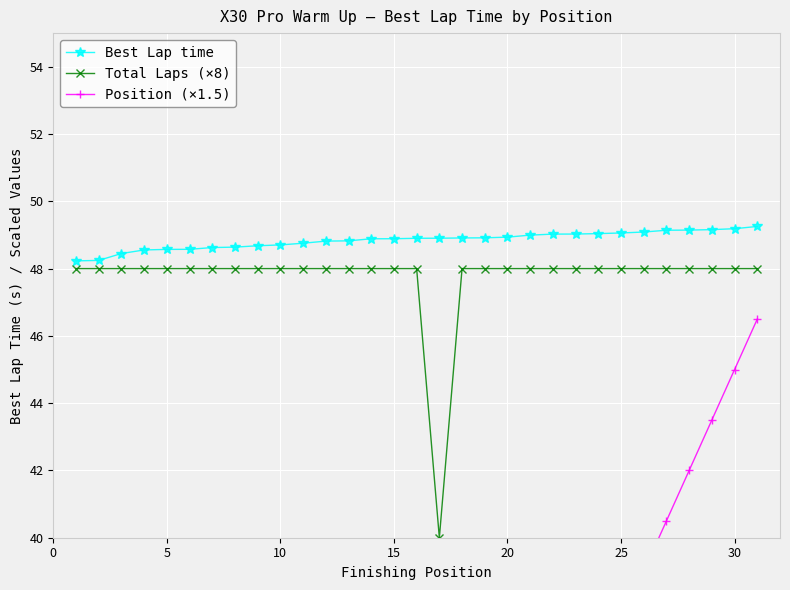

What is the lowest value of the Total Laps (×8) series?

40.0